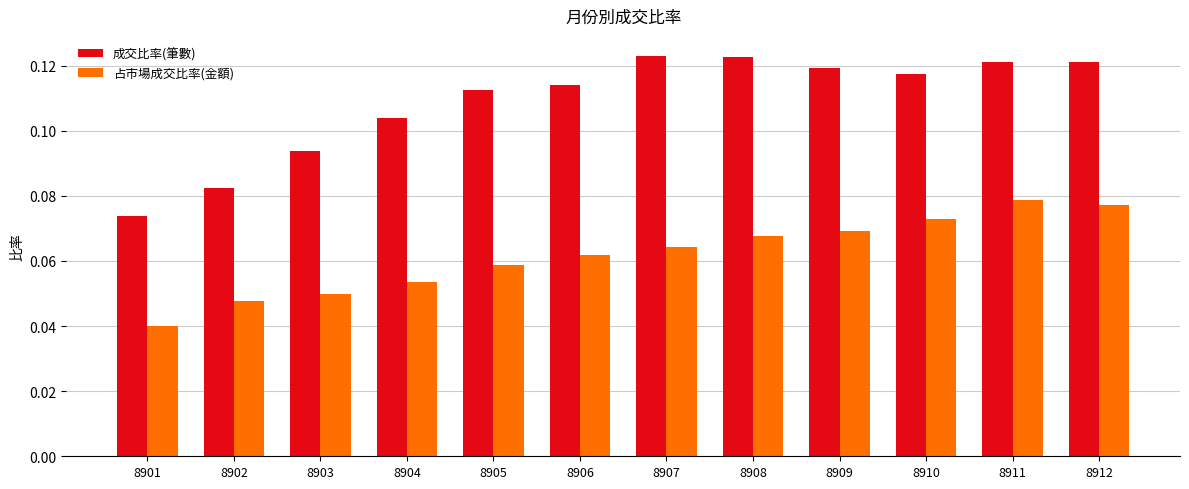

At which label does 成交比率(筆數) reach its minimum?

8901